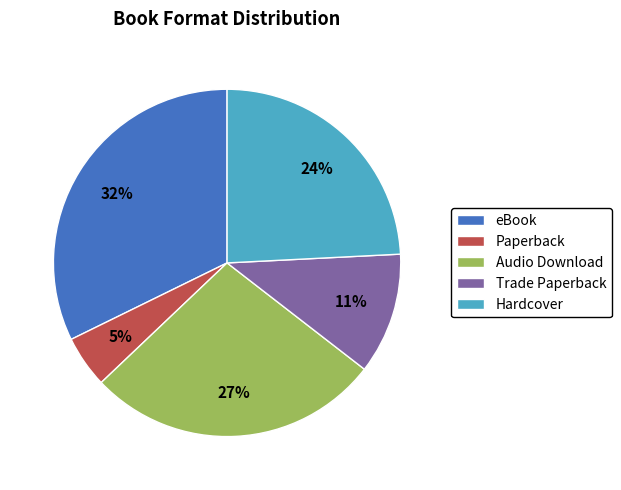

Which has a higher value, Hardcover or Paperback?

Hardcover